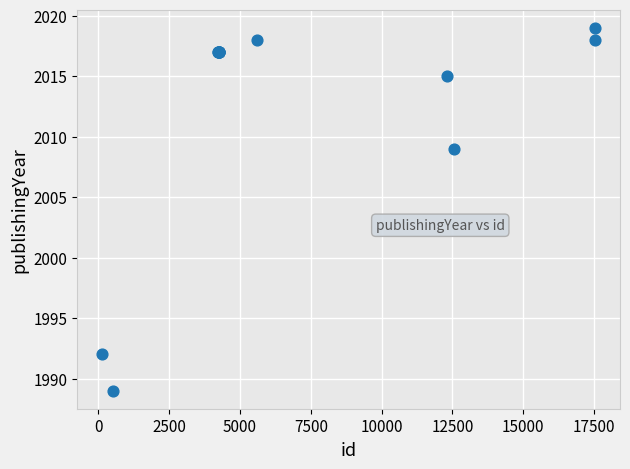

What Y value in the scatter plot is closest to 2004?

2009